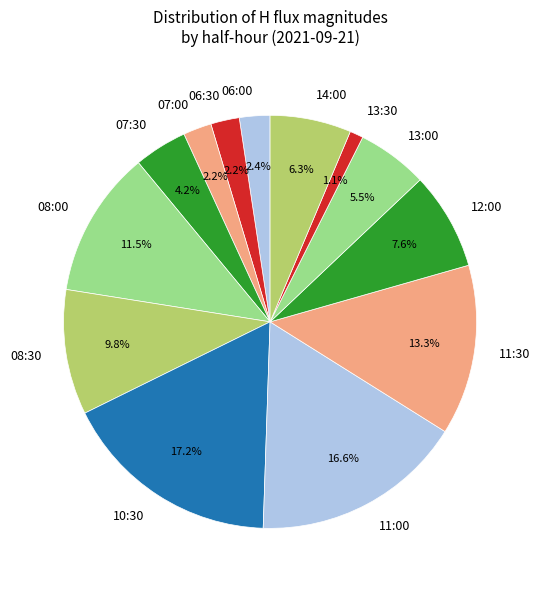

How much of the chart is everything except 08:00?

88.5%